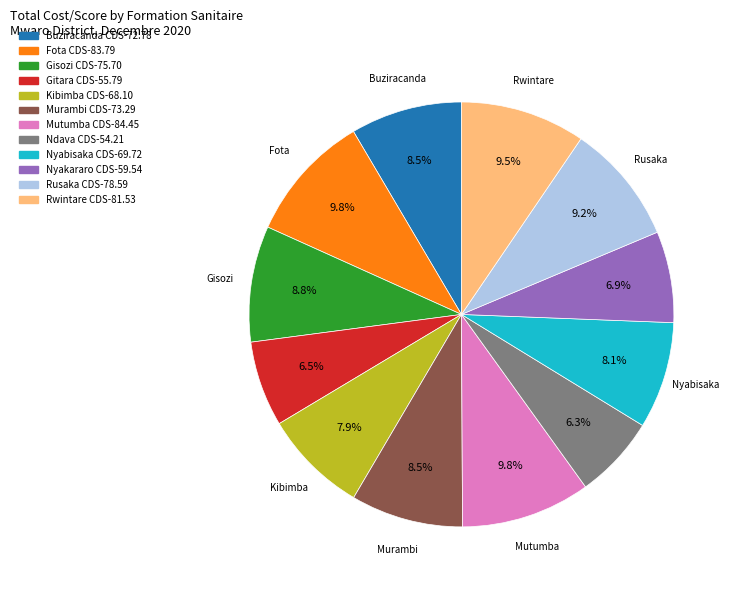

Combined, what portion of the pie is Gisozi CDS and Rwintare CDS?

18.3%